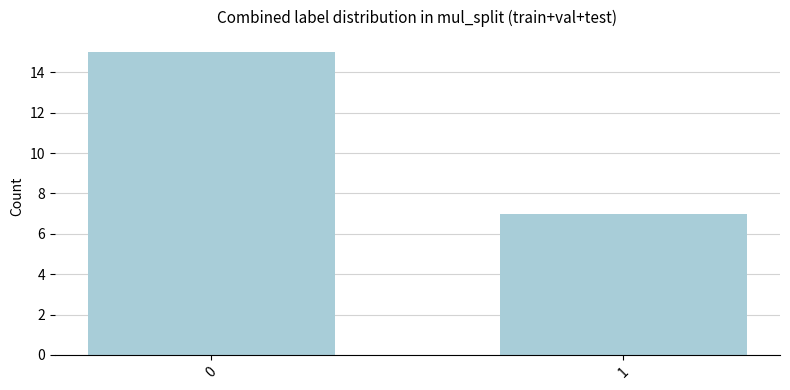

Rank the categories by value from lowest to highest.

1, 0